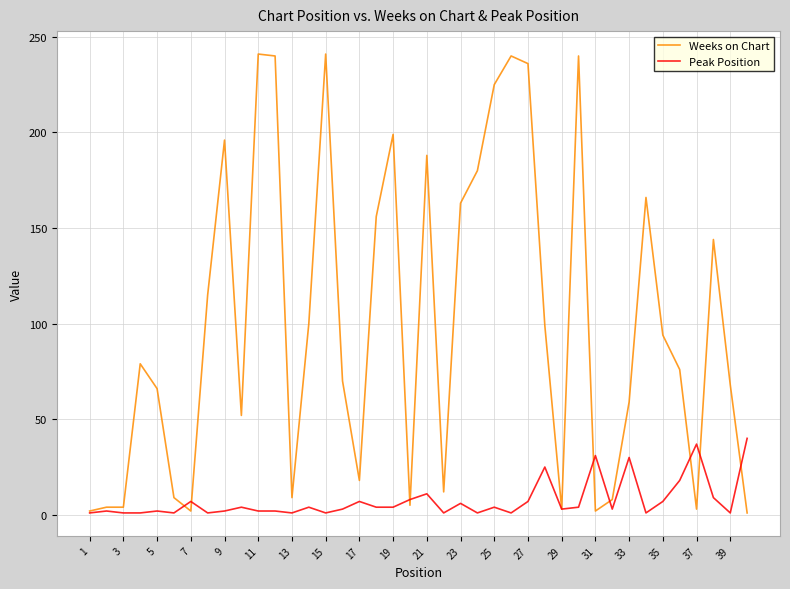

Is this an area chart (filled region under the line)?

No